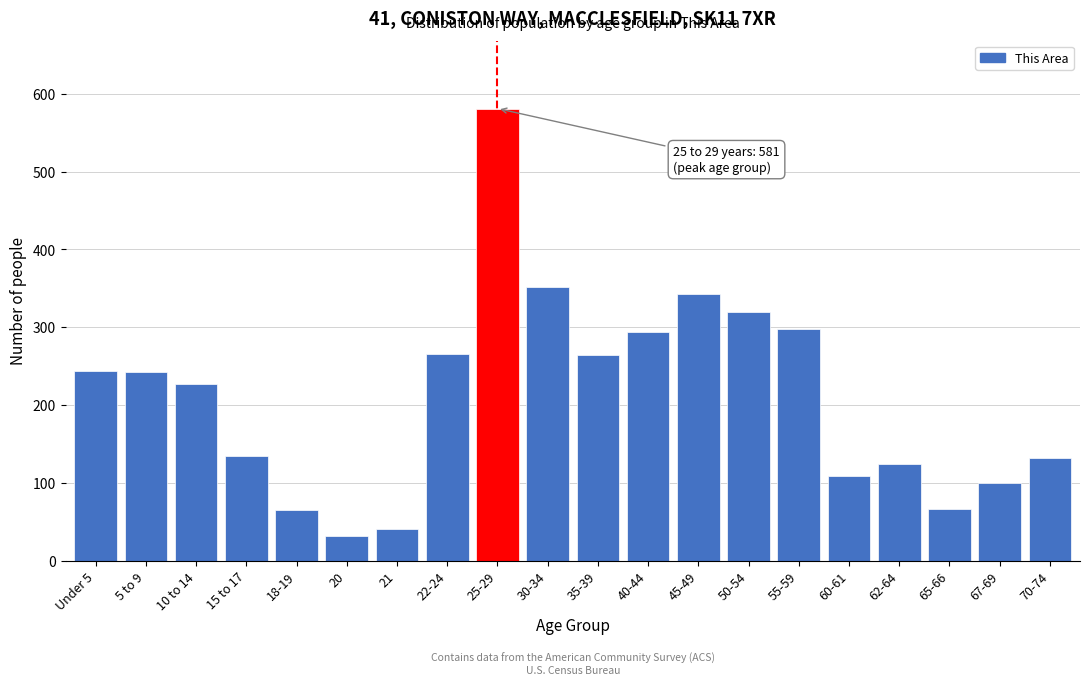

What is the sum of the values at 22-24 and 50-54?

585